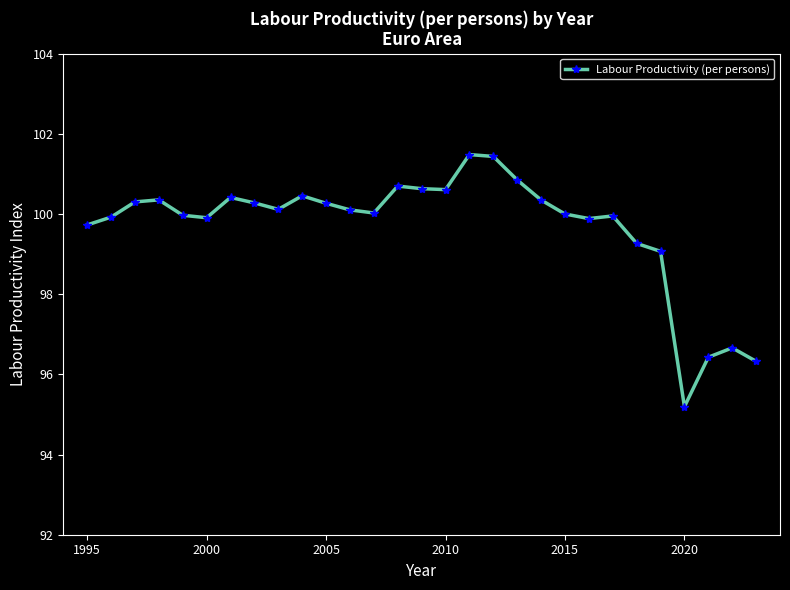

What is the average value?

99.7